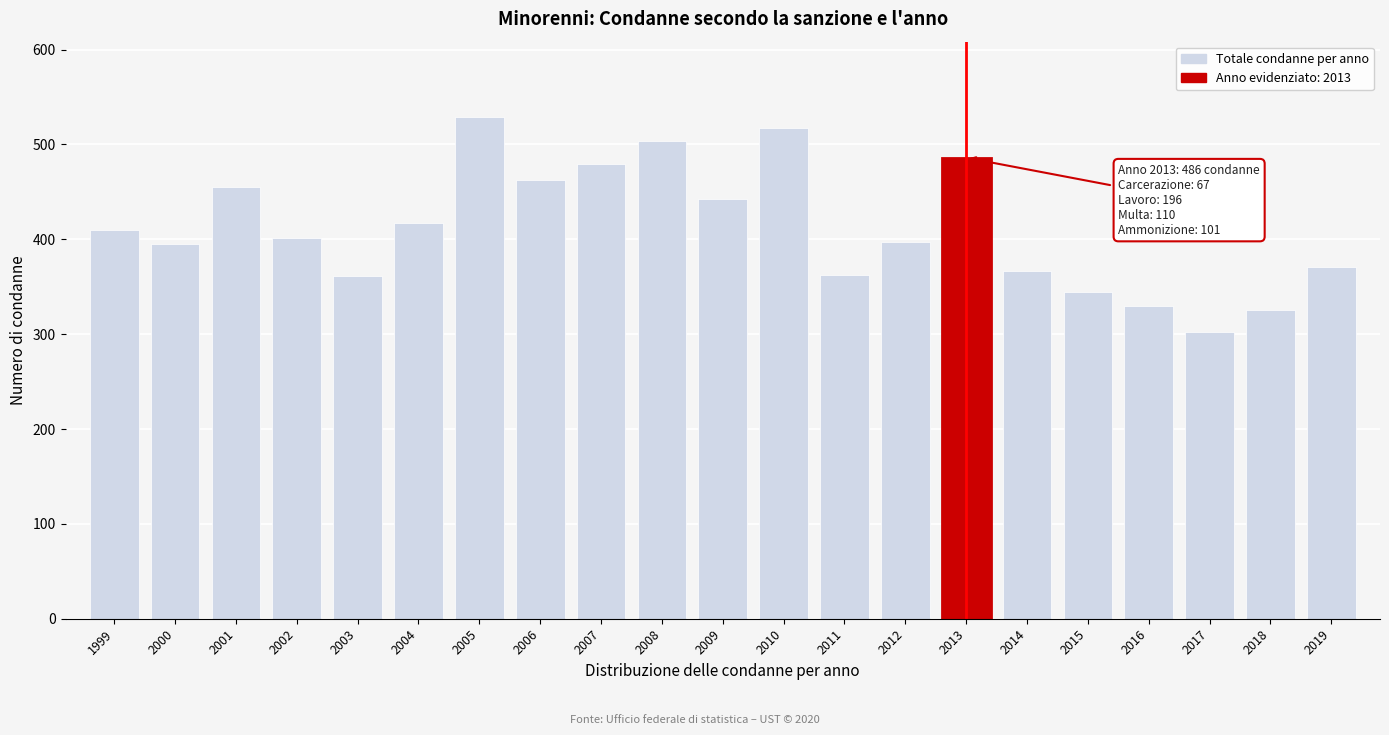

The value at 2006 is 156. True or false?

False